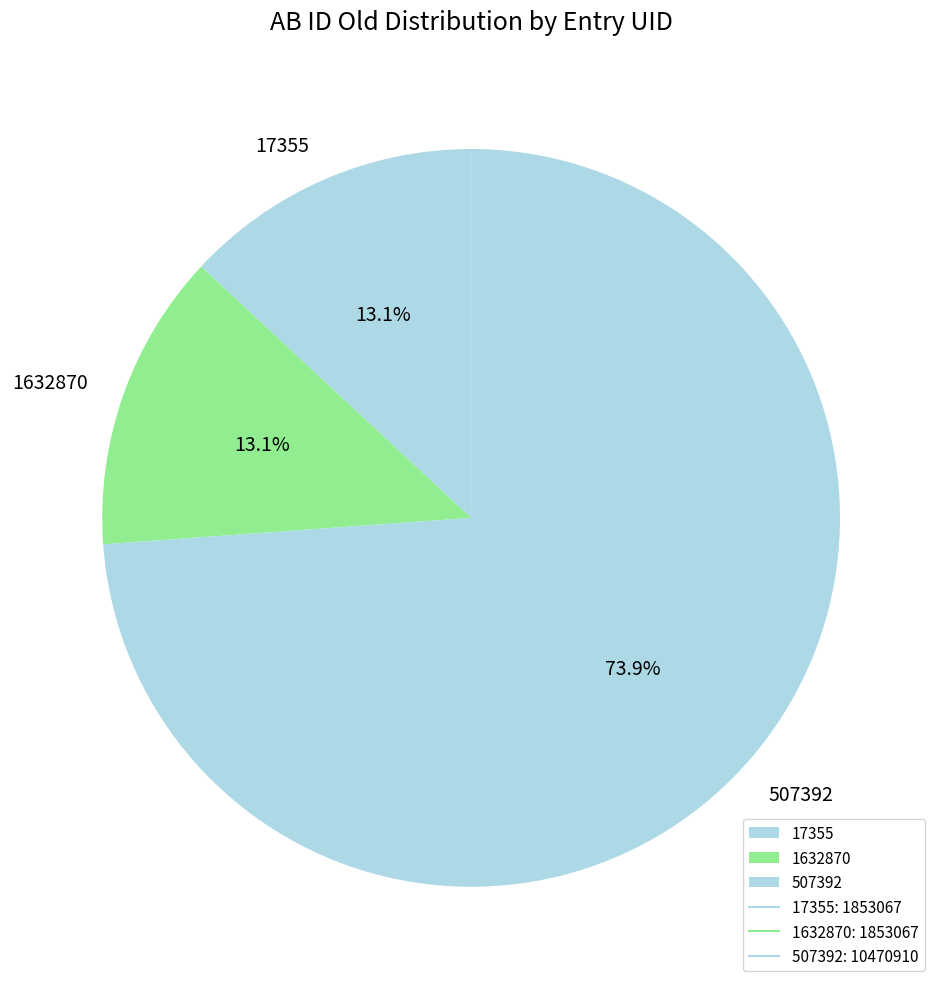

Does 507392 represent more than half of the total?

Yes